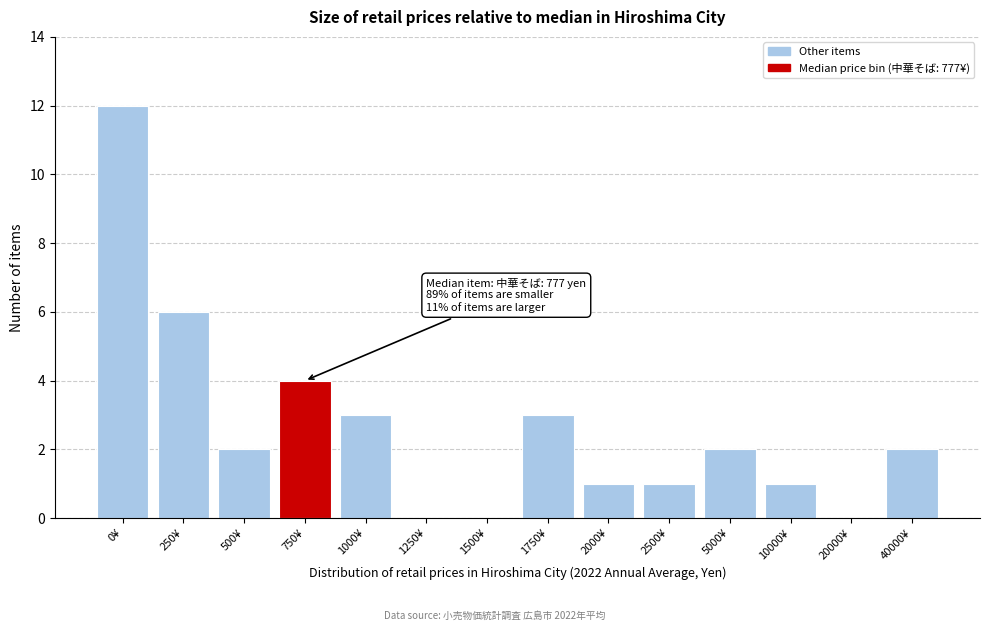

Reading left to right, what are all the values shown in this chart?

0¥=12	250¥=6	500¥=2	750¥=4	1000¥=3	1250¥=0	1500¥=0	1750¥=3	2000¥=1	2500¥=1	5000¥=2	10000¥=1	20000¥=0	40000¥=2